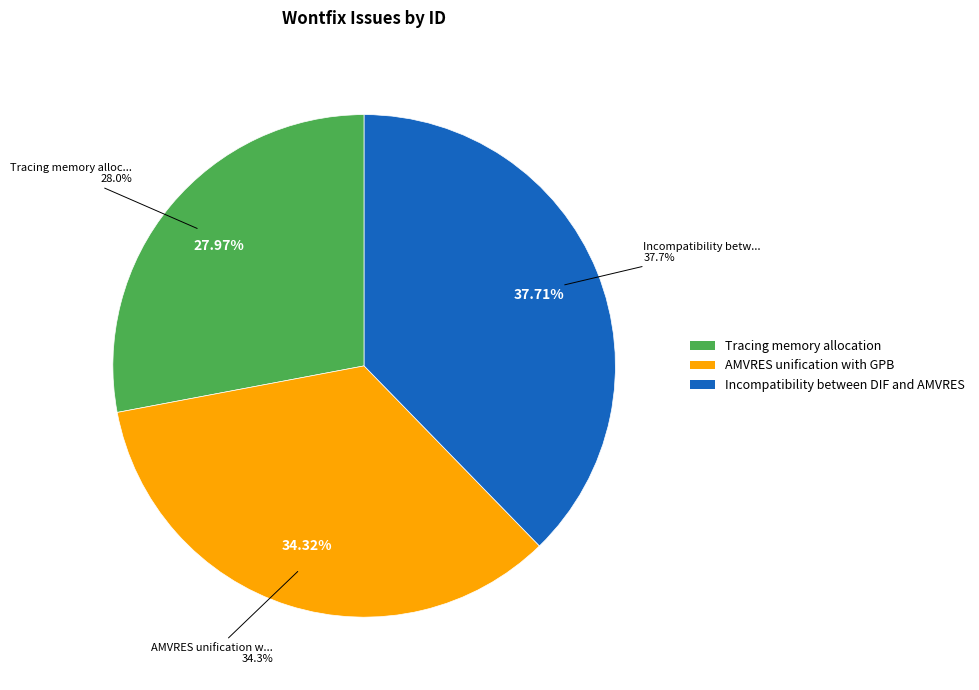

Is it true that Tracing memory allocation is 22% of the pie?

False